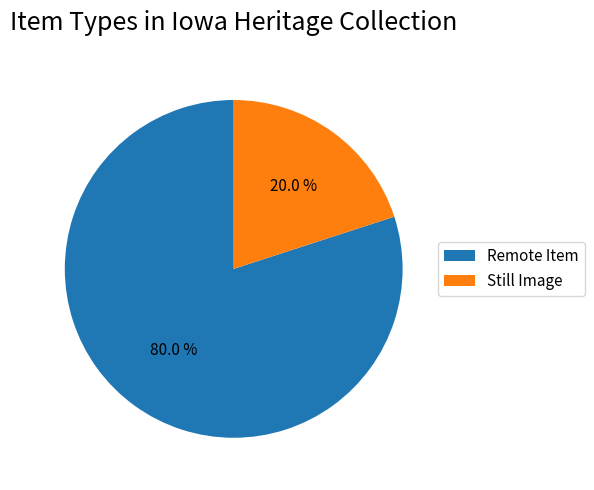

How much of the chart is everything except Remote Item?

20.0%